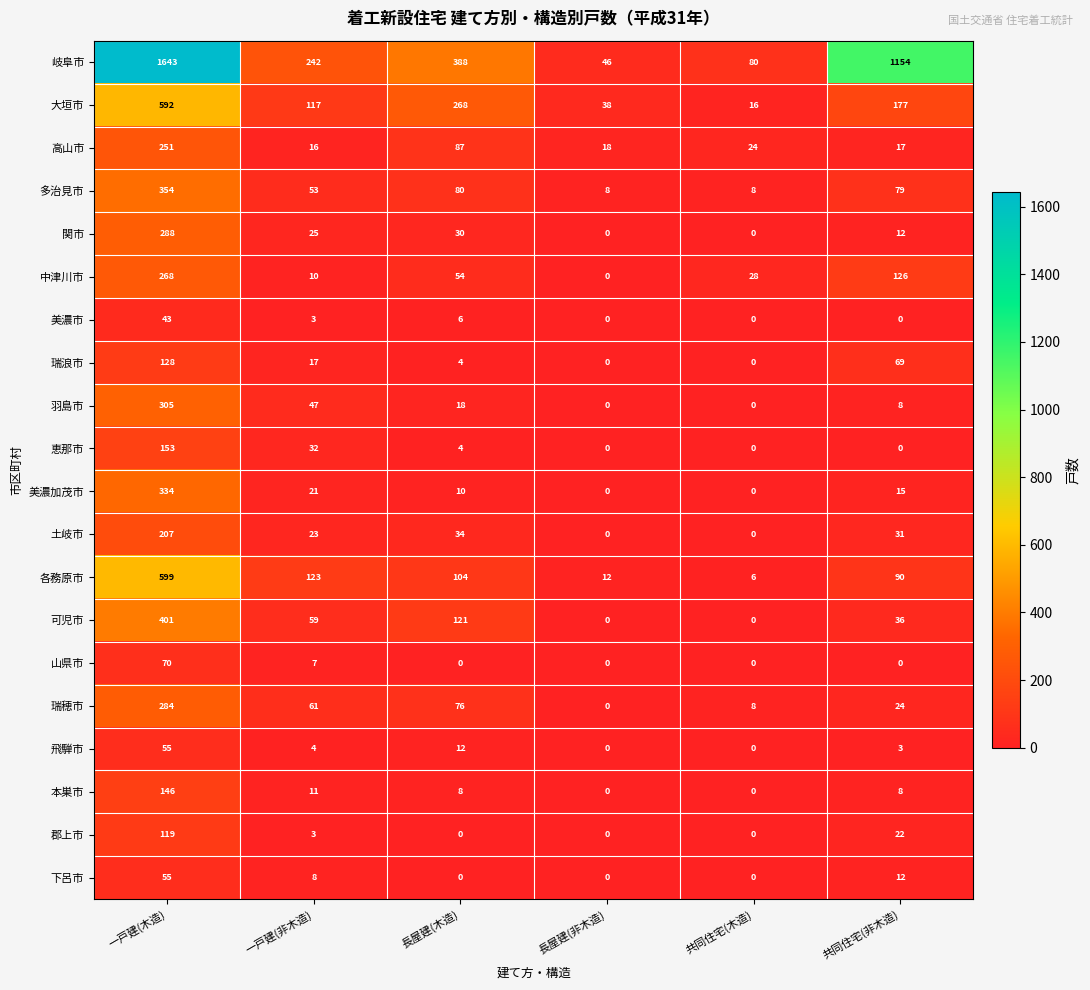

How many data points does each series have?

6